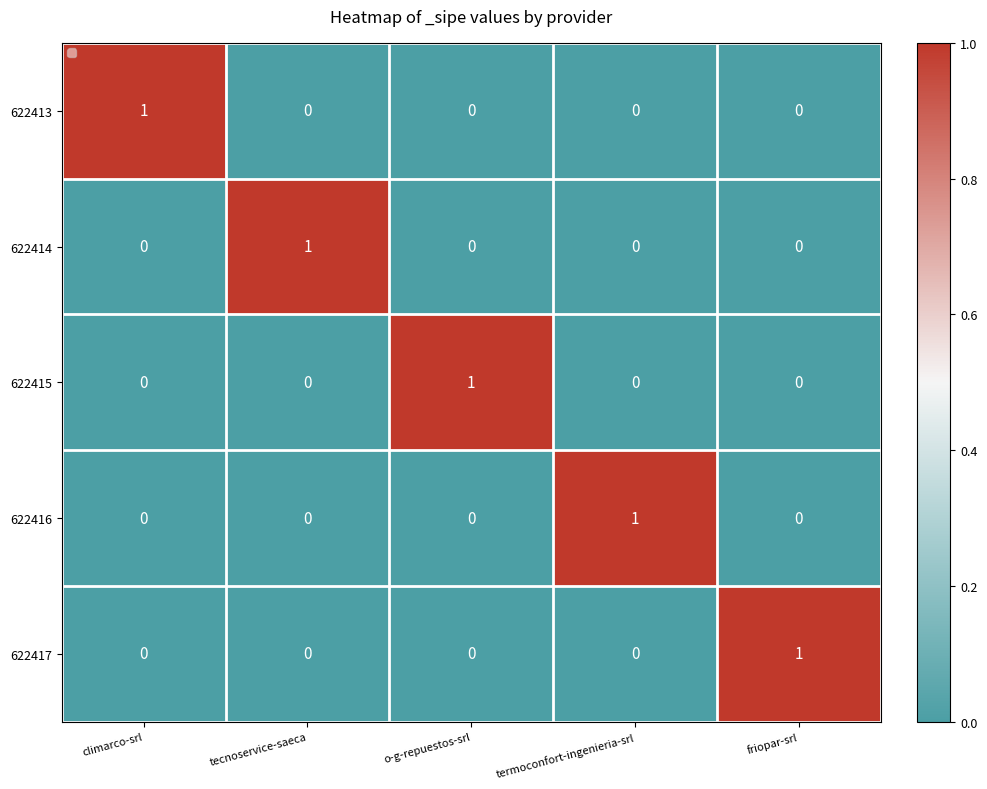

At how many categories does at least one series exceed 0?

5